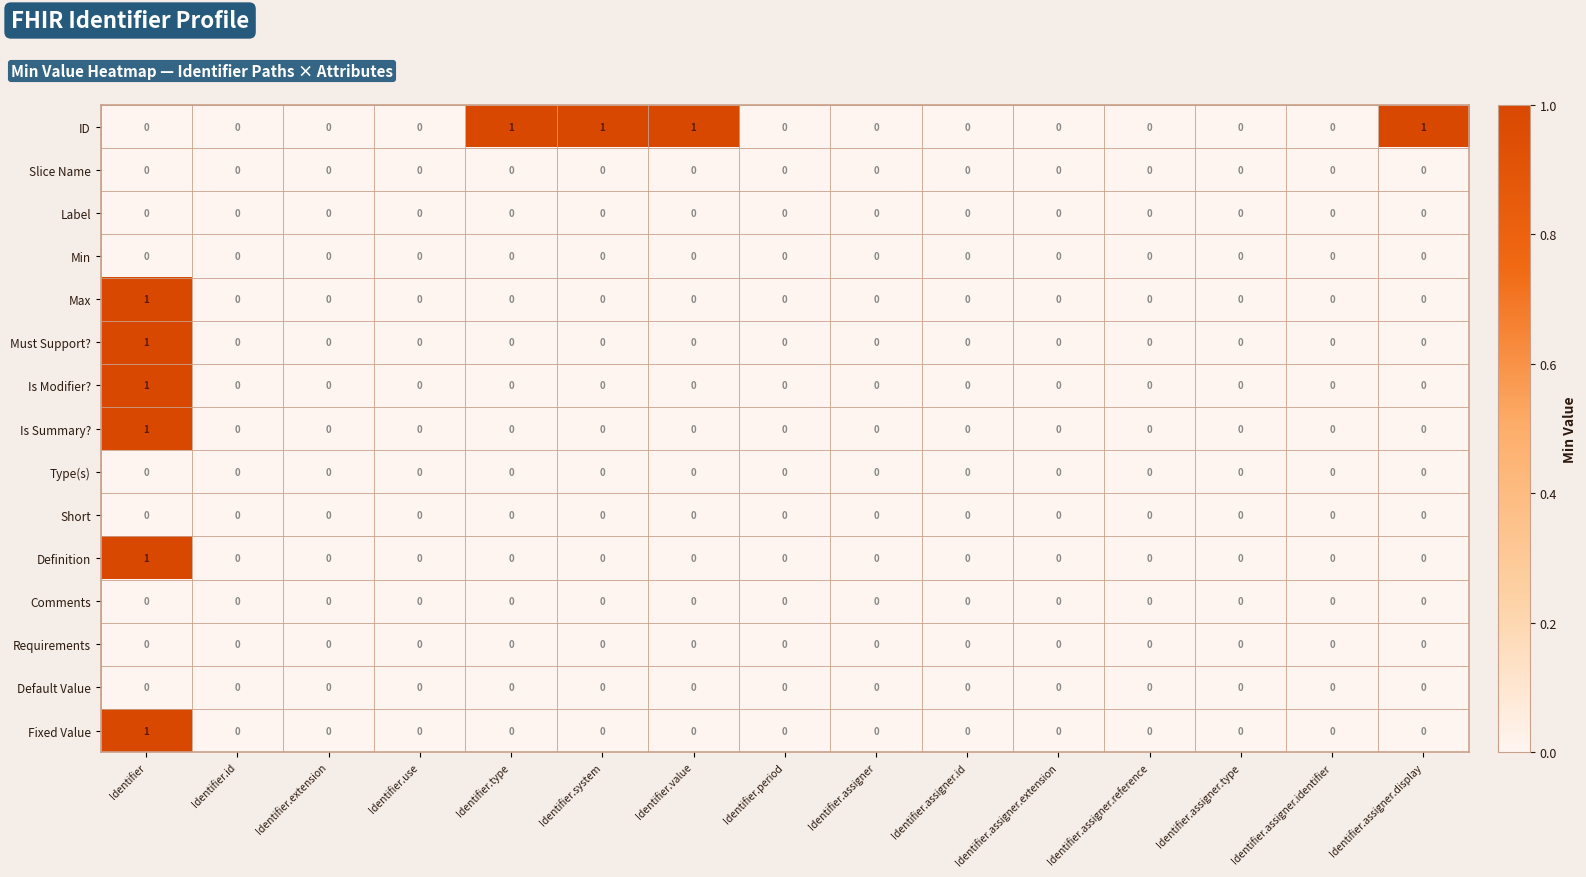

The Definition series shows -1 at Identifier.system. True or false?

False